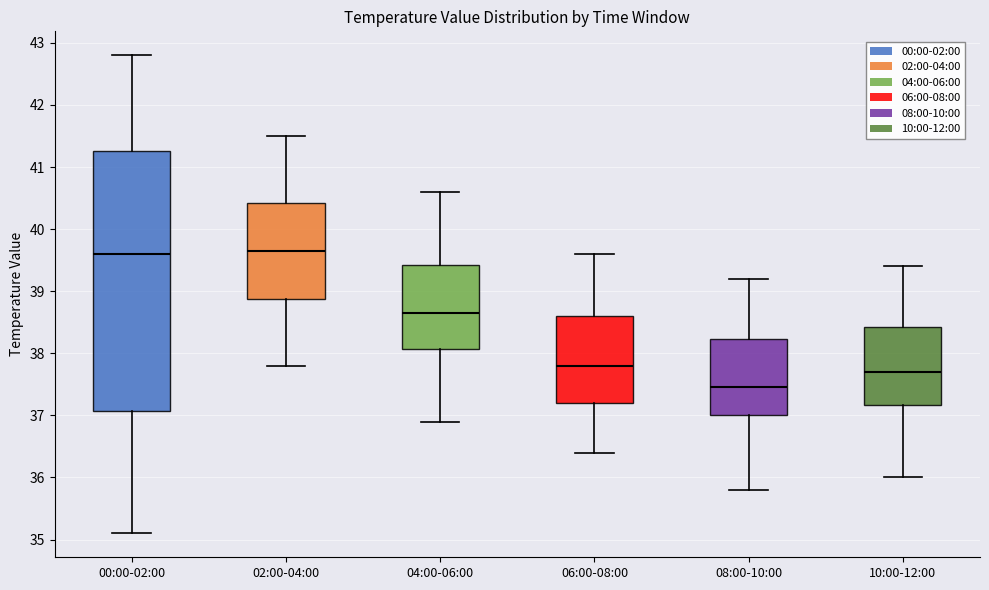

Where does the lower whisker of the box for 10:00-12:00 end on the y-axis? The values are not printed on the chart, so give them approximately, as read against the axis.

36.0